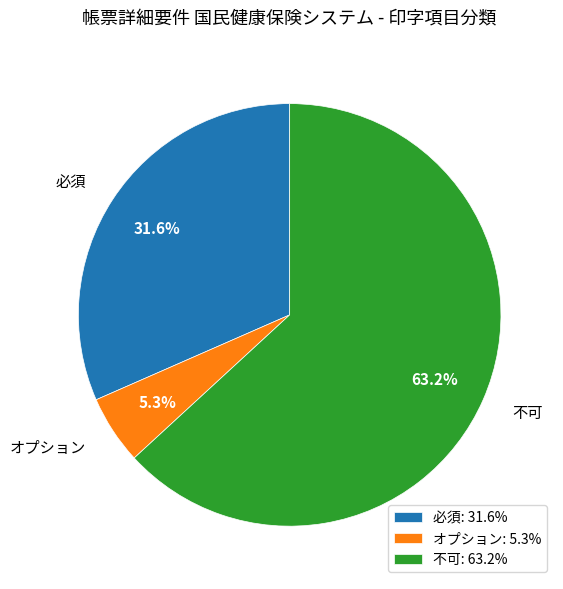

How much of the chart is everything except オプション?

94.7%